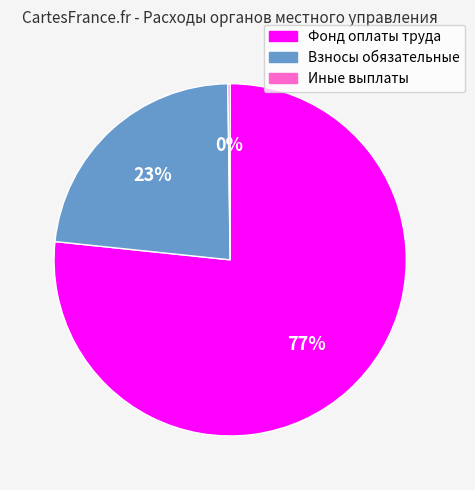

Between Фонд оплаты труда and Взносы обязательные, which is larger?

Фонд оплаты труда